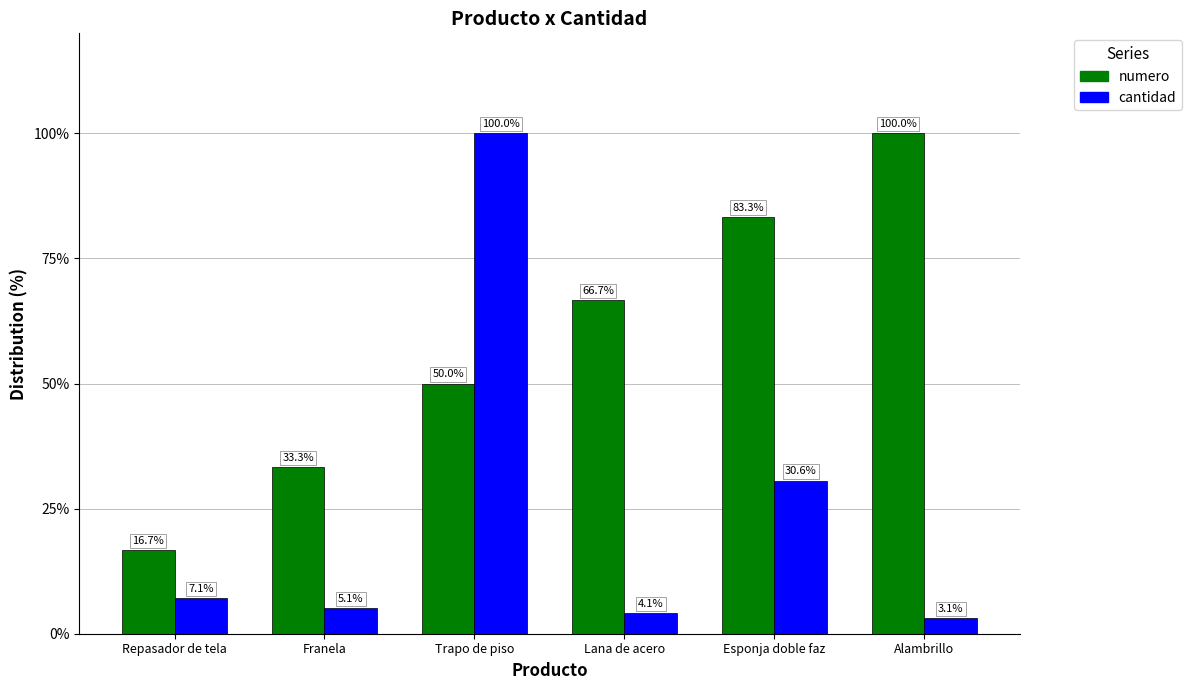

What is the difference between the numero values at Alambrillo and Franela?

66.7